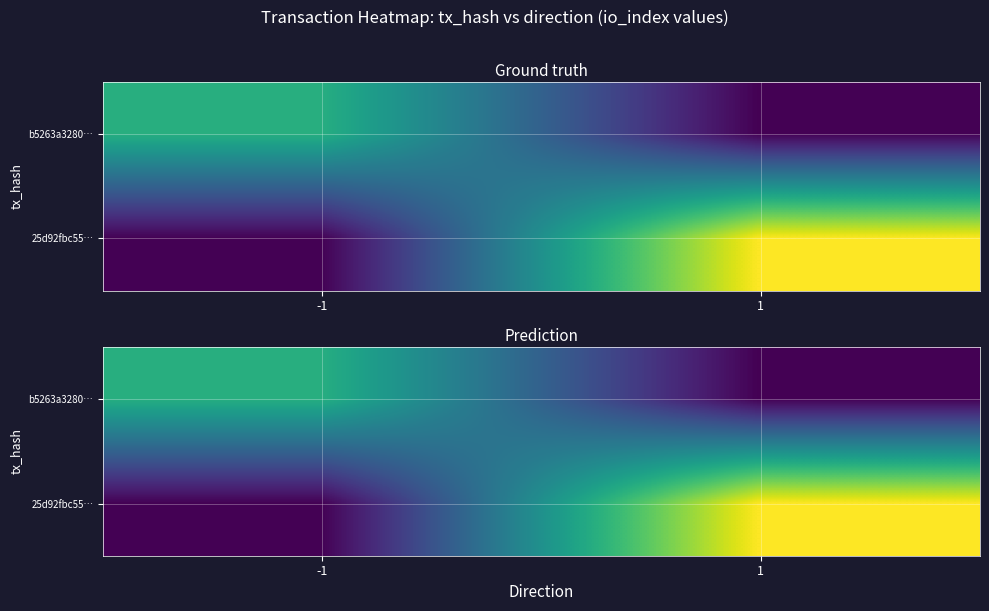

What is the greatest value displayed?

8